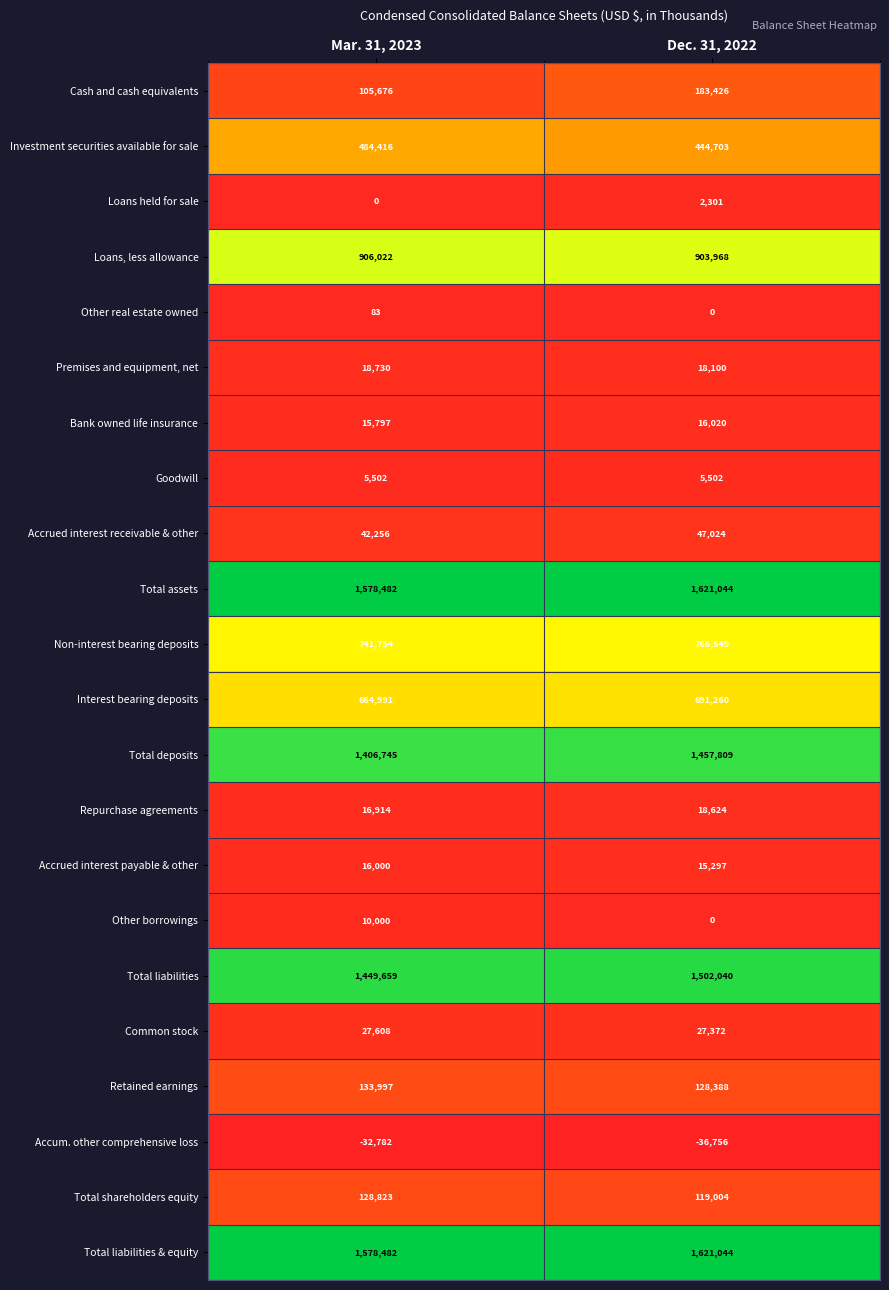

What is the sum of the Bank owned life insurance values at Mar. 31, 2023 and Dec. 31, 2022?

31817